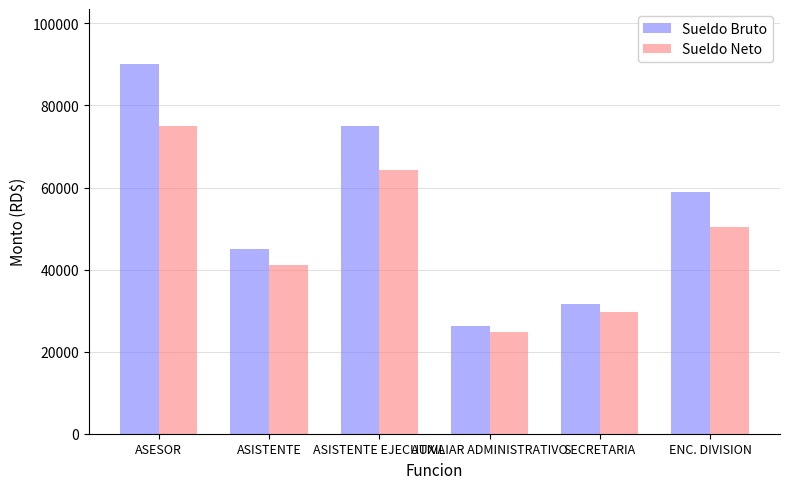

What is the label of the 3rd bar from the left?

ASISTENTE EJECUTIVA